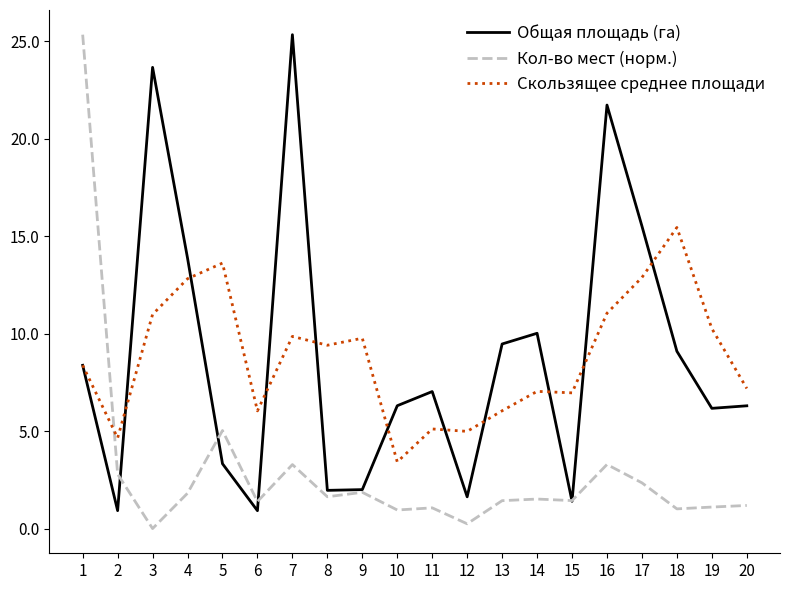

What are all the series names shown in the legend?

Общая площадь (га), Кол-во мест (норм.), Скользящее среднее площади